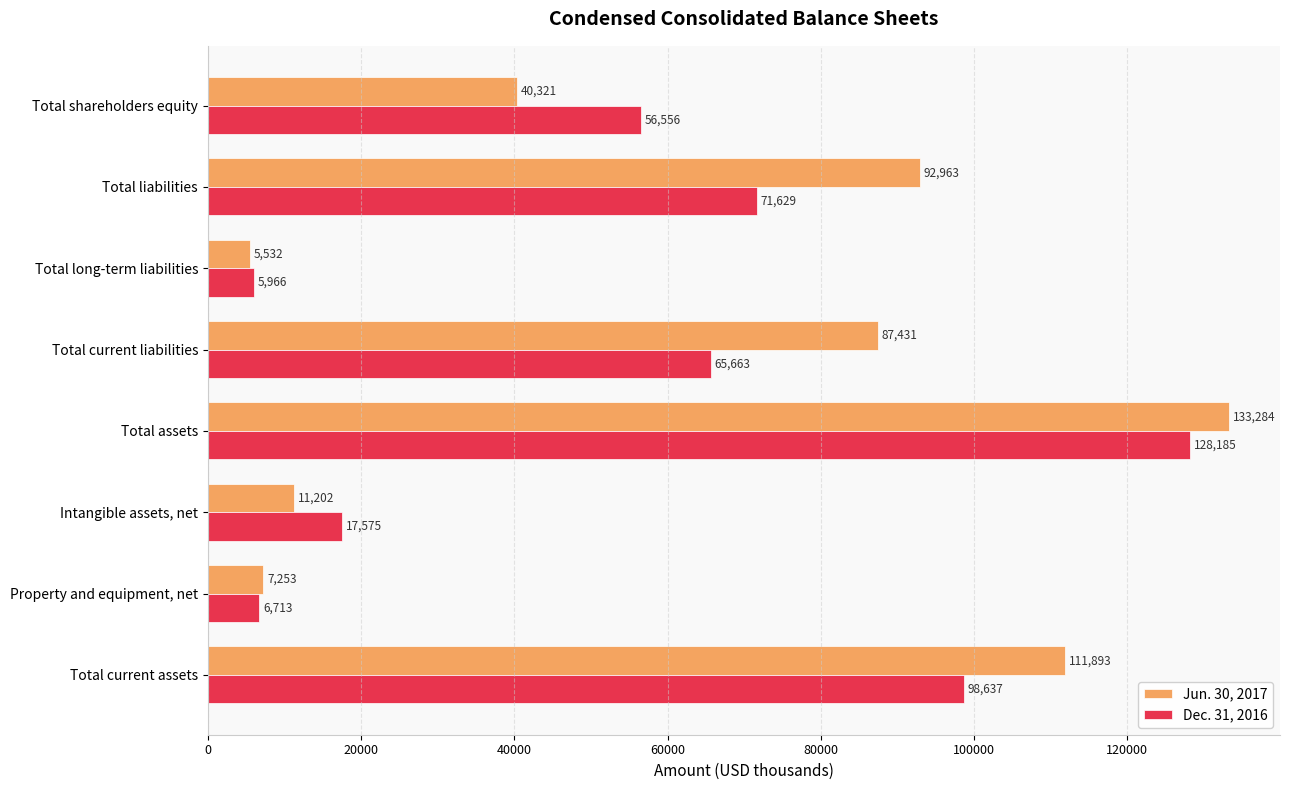

At which label is Dec. 31, 2016 closest to 67075?

Total current liabilities